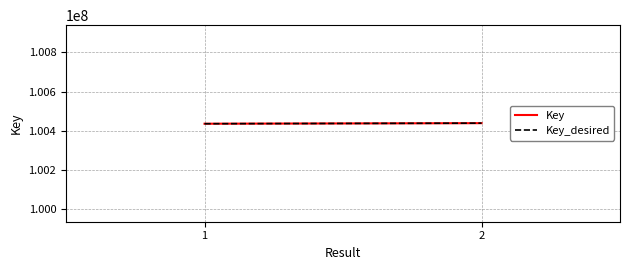

Is the value of Key_desired at 1 greater than the value of Key at 1?

No